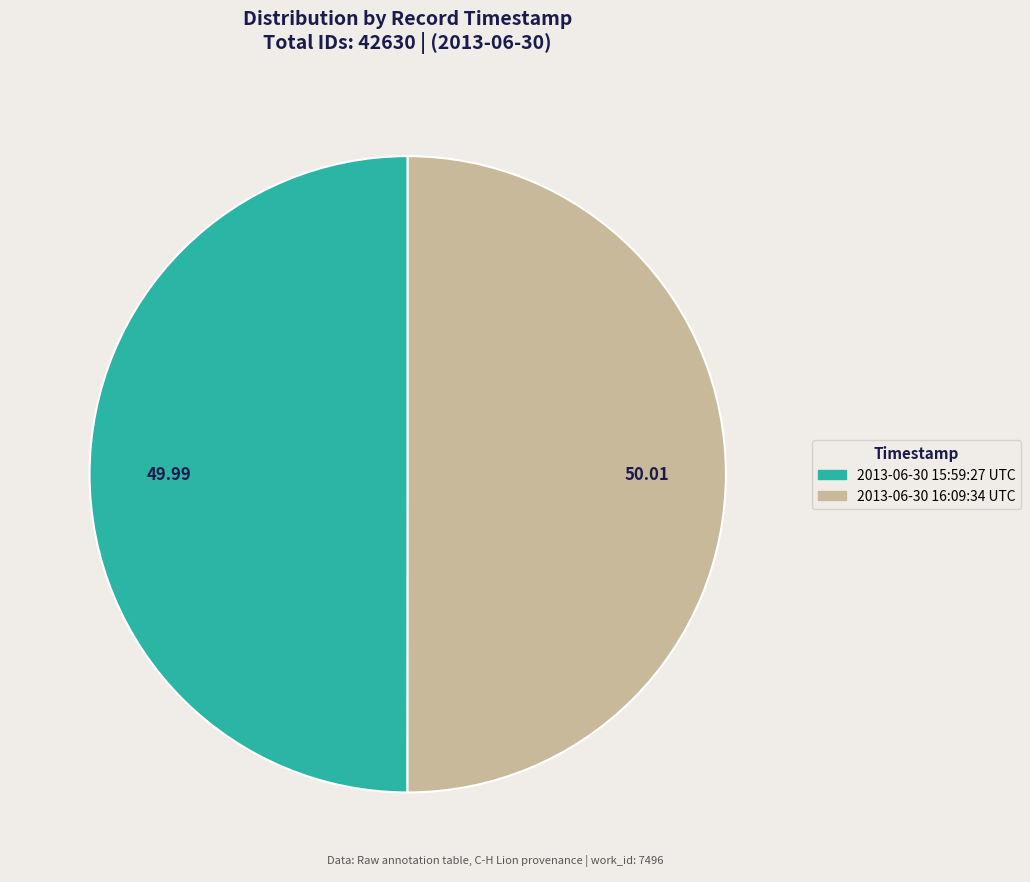

Do 2013-06-30 15:59:27 UTC and 2013-06-30 16:09:34 UTC together represent more than half of the pie?

Yes